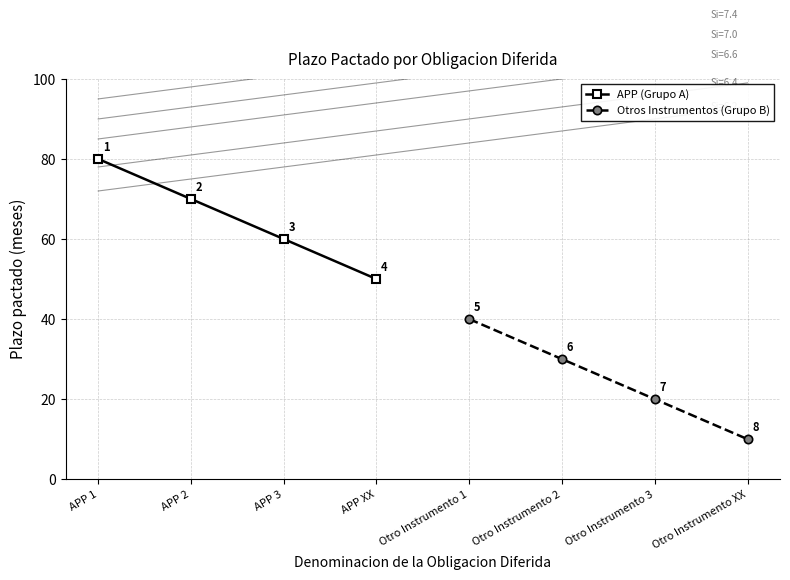

Is this an area chart (filled region under the line)?

No